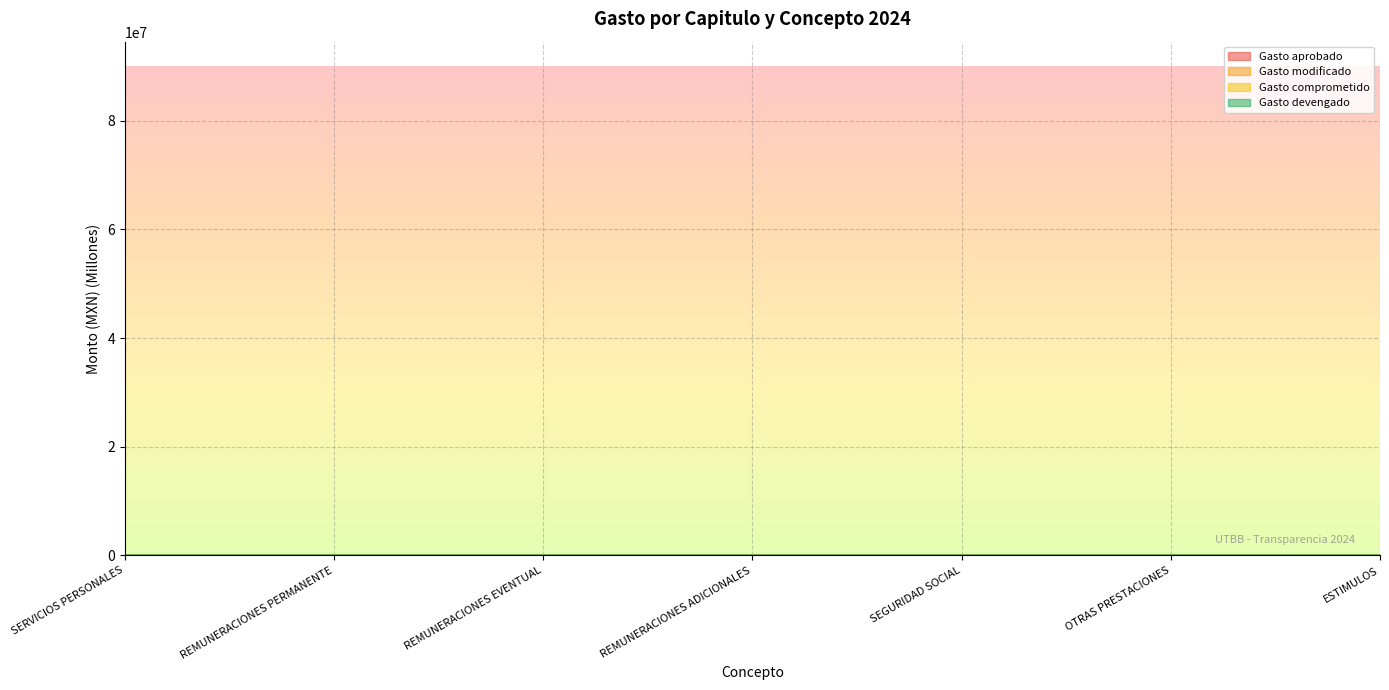

True or false: Gasto comprometido and Gasto modificado cross at least once.

False